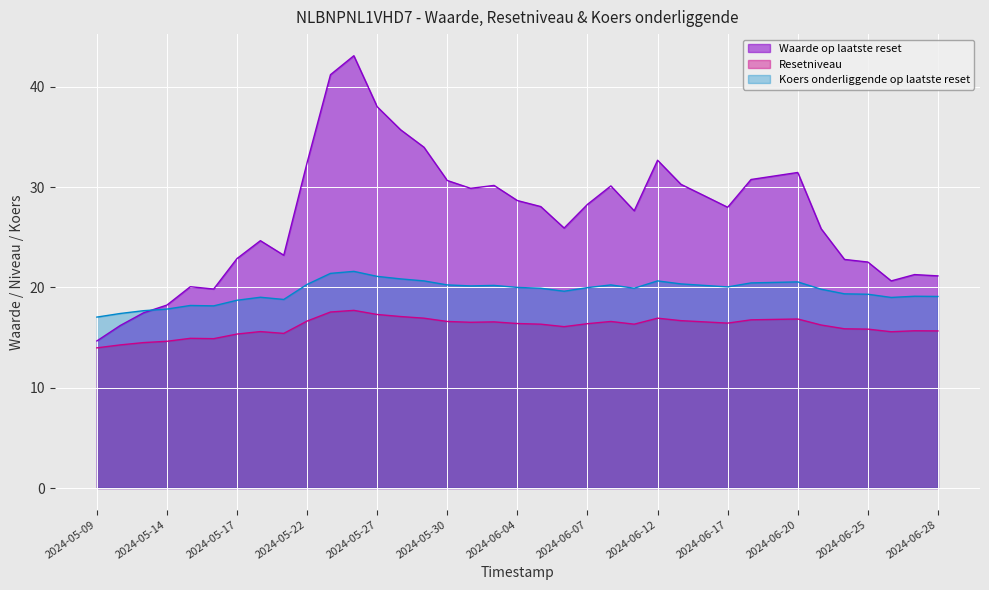

Which series has the largest total across all categories?

Waarde op laatste reset